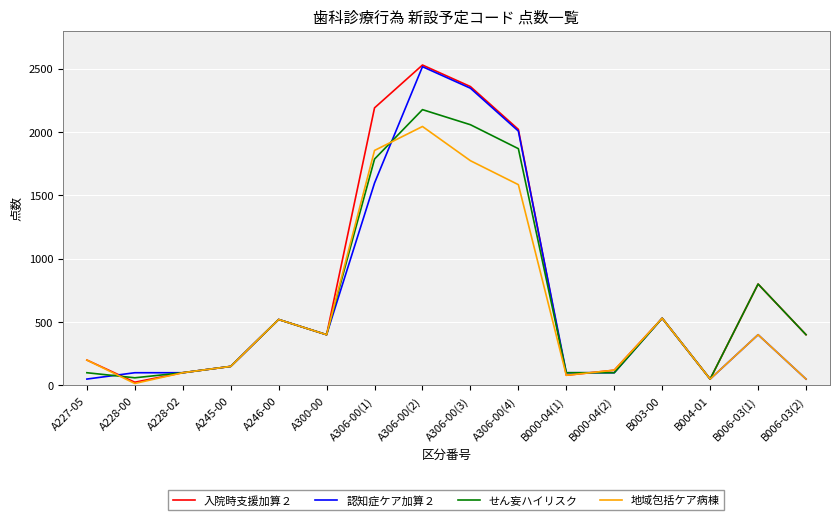

At which category does the chart reach its peak across all series?

A306-00(2)